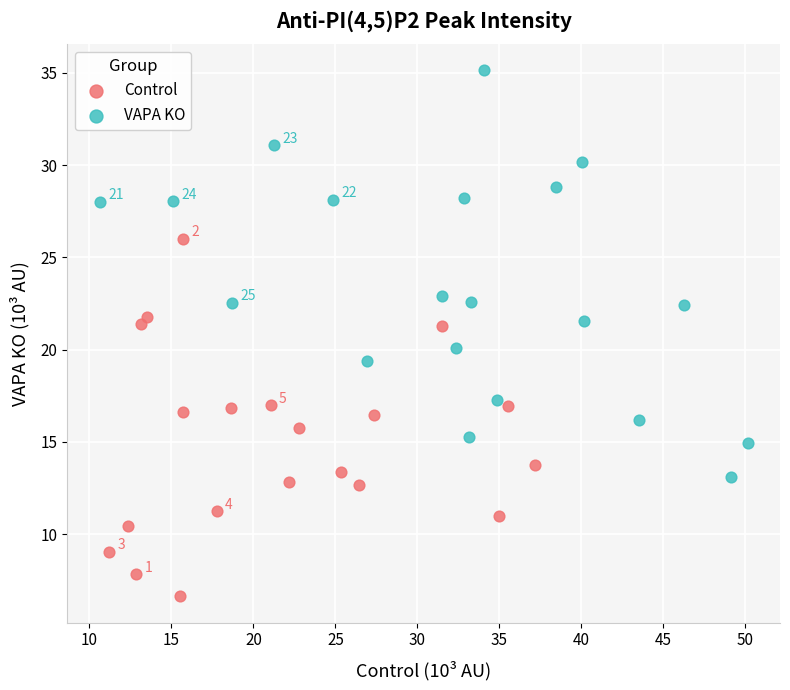

Which series reaches the minimum Y coordinate?

Control